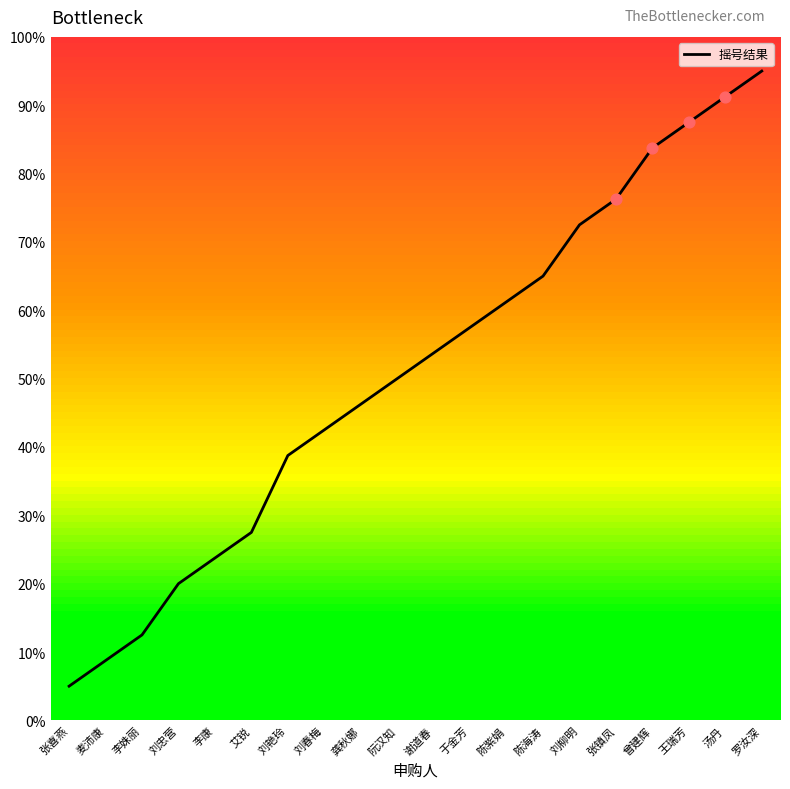

Approximately how many times larger is the value at 王瑞芳 compared to 龚秋娜?

1.9